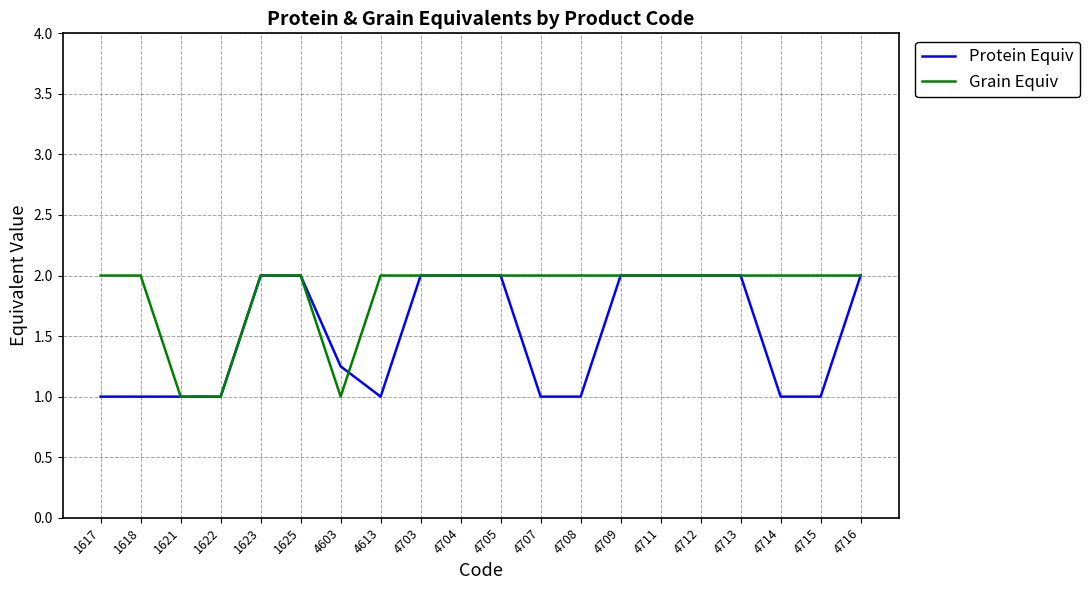

What is the difference between the highest and lowest values at 4715?

1.0